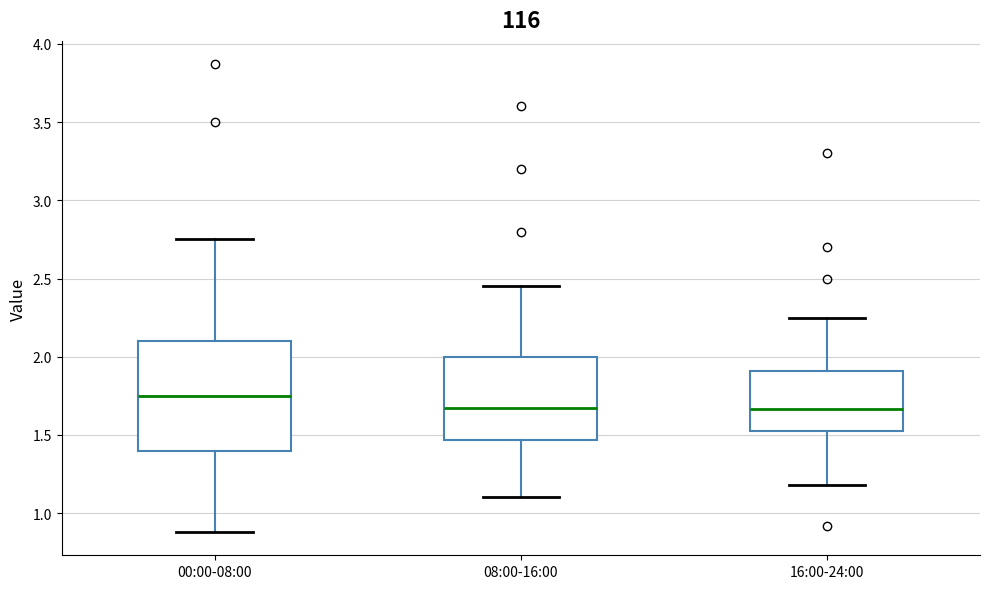

Which box has the highest median line?

00:00-08:00